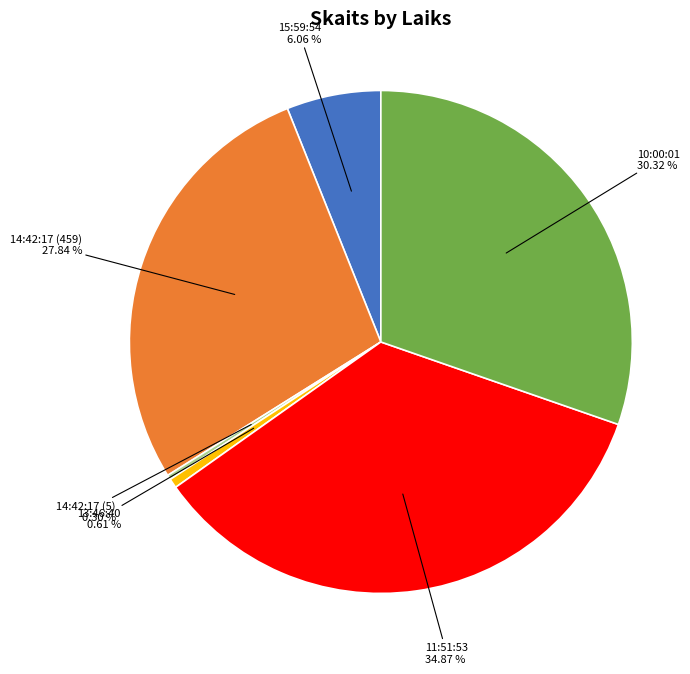

To the nearest percent, what is the difference between the 15:59:54 and 14:42:17 (459) slice percentages?

22%